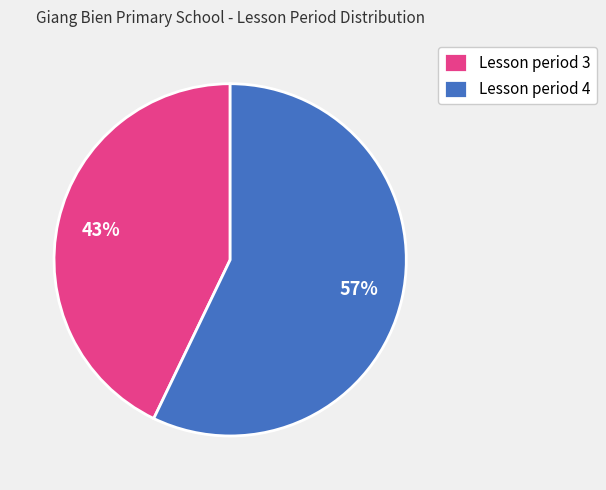

Is there a majority slice in this chart?

Yes